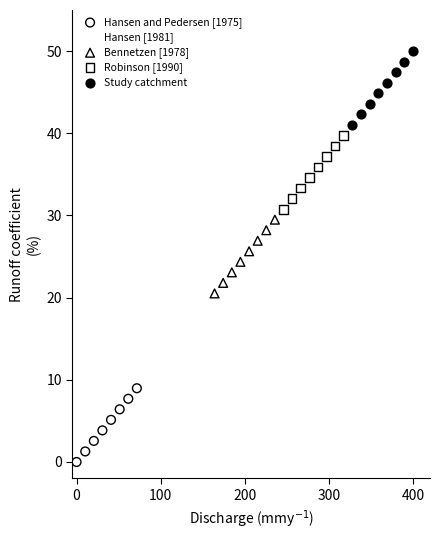

Which series contains the lowest Y value?

Hansen and Pedersen [1975]